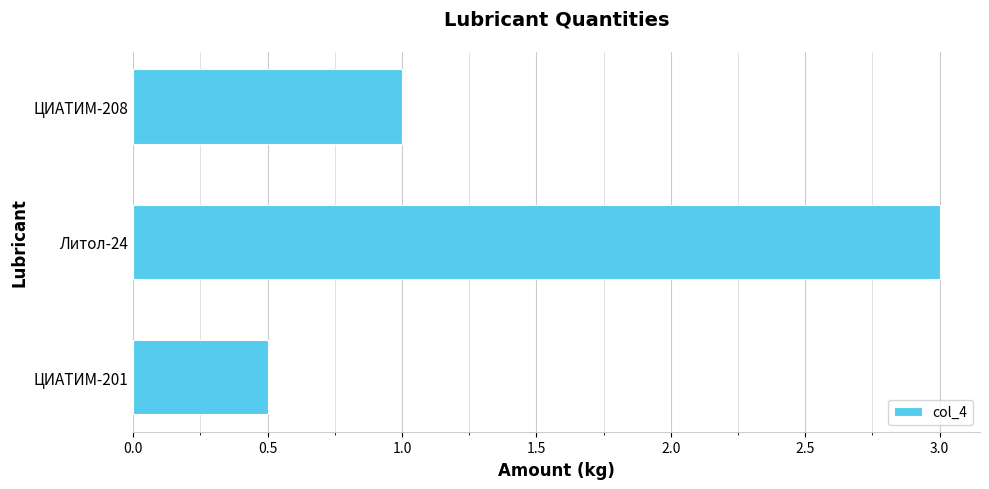

Rank the categories by value from lowest to highest.

ЦИАТИМ-201, ЦИАТИМ-208, Литол-24